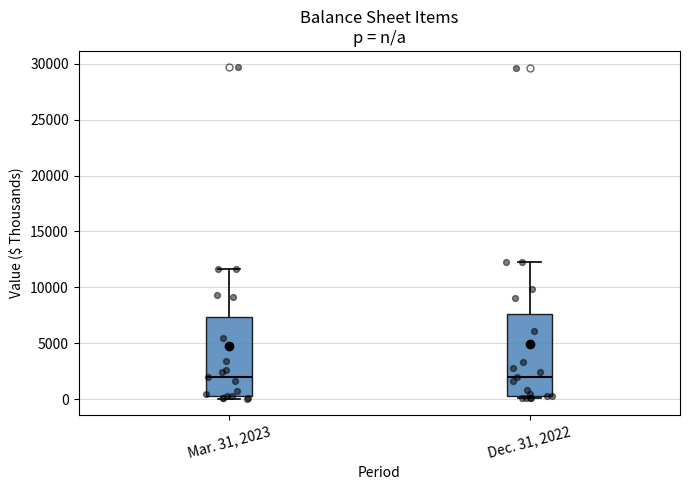

Reading left to right, read every box against the y-axis: the position of its median line, the range the box covers, and the ends of its whiskers. The values are not printed on the chart, so give them approximately, as read against the axis.

Mar. 31, 2023: median 2000, box 0 to 7500, whiskers 0 (just below the box's lower edge) to 11500
Dec. 31, 2022: median 2000, box 0 to 7500, whiskers 0 (just below the box's lower edge) to 12500